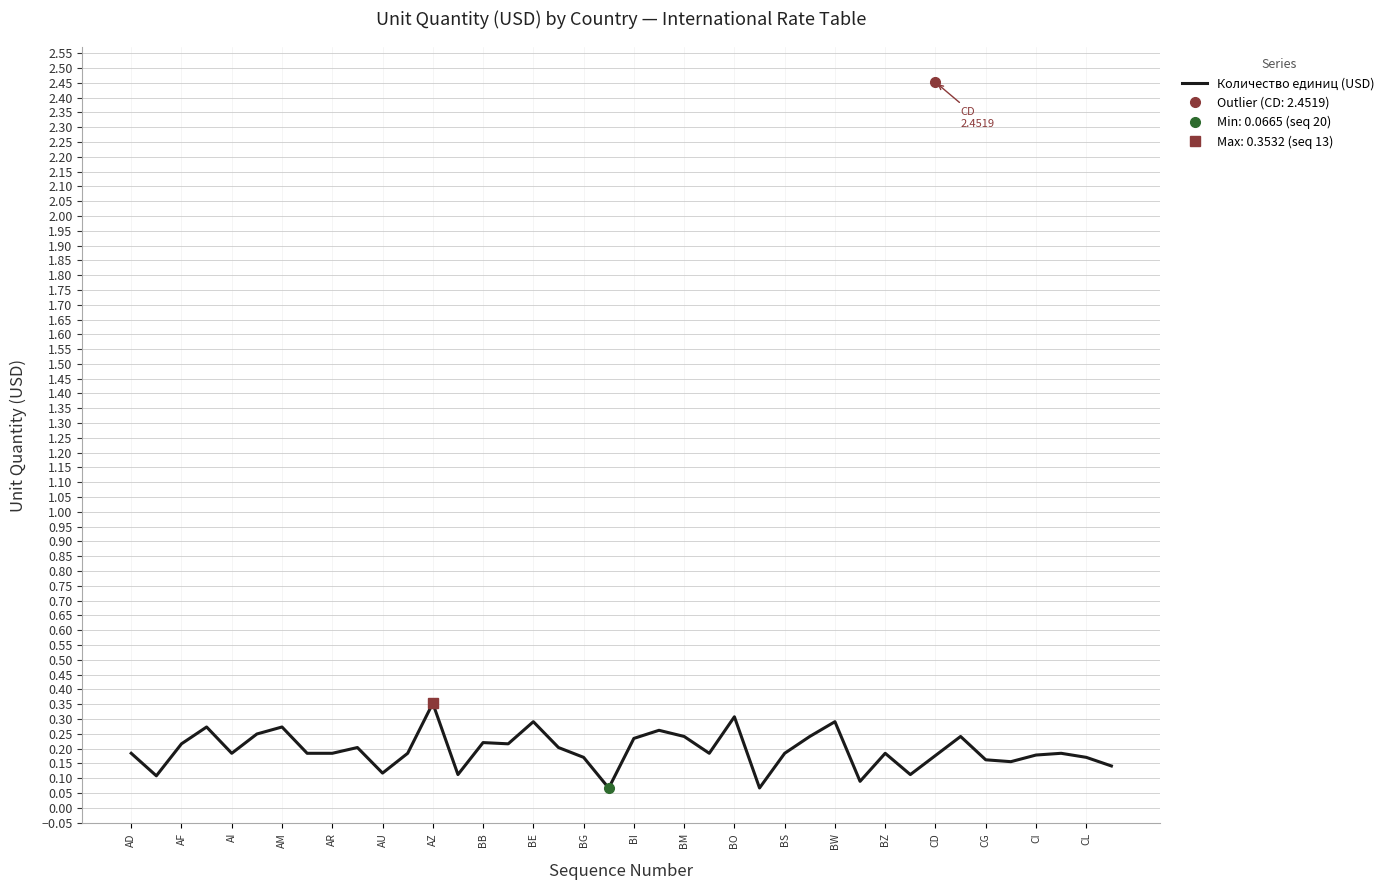

True or false: Количество единиц (USD) has a value of 0.2 at BS.

True